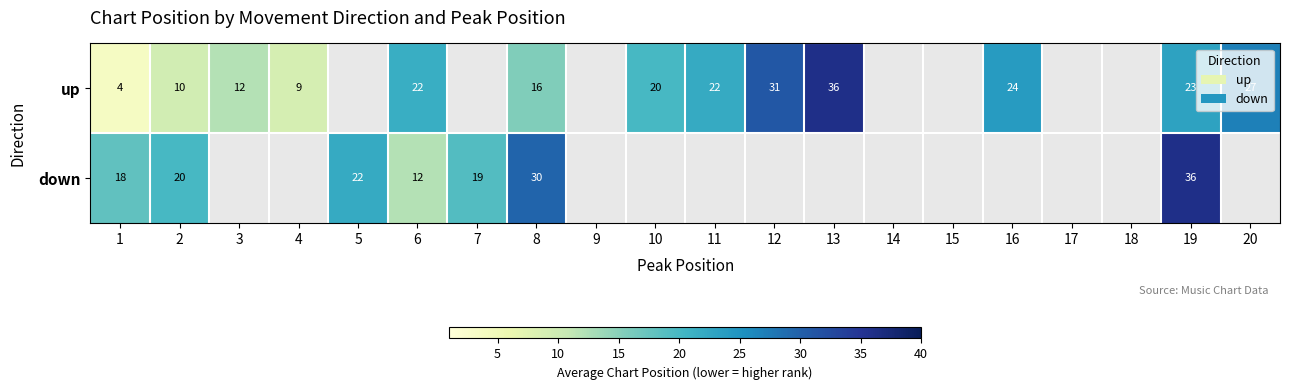

Between 1 and 2, which series saw the biggest shift?

up